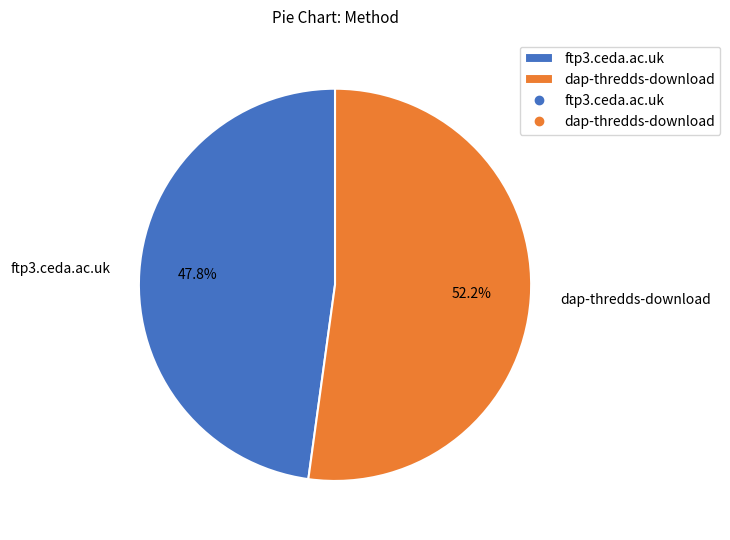

Which slice represents more than half of the pie?

dap-thredds-download